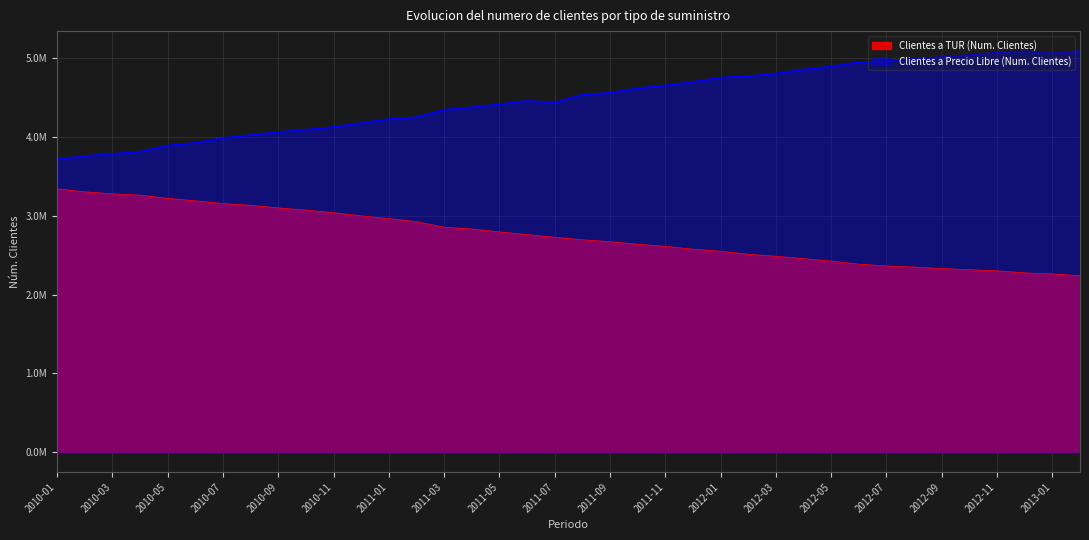

What are all the series names shown in the legend?

Clientes a TUR (Num. Clientes), Clientes a Precio Libre (Num. Clientes)